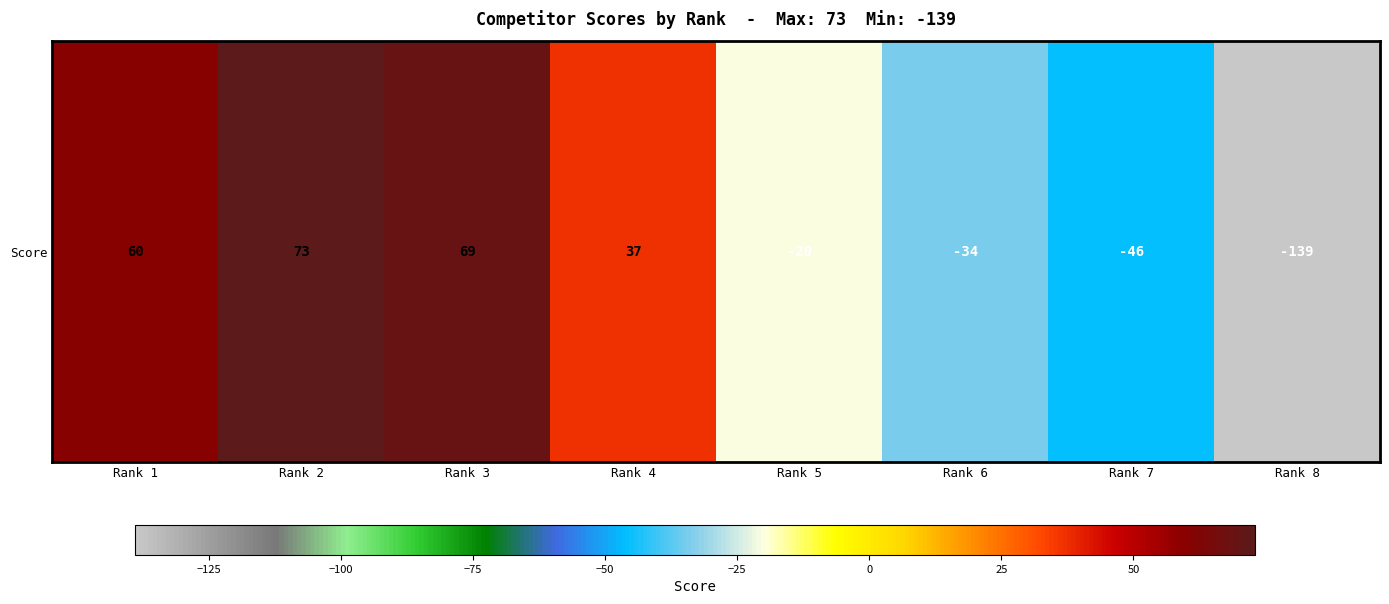

What is the approximate value at Rank 1?

60